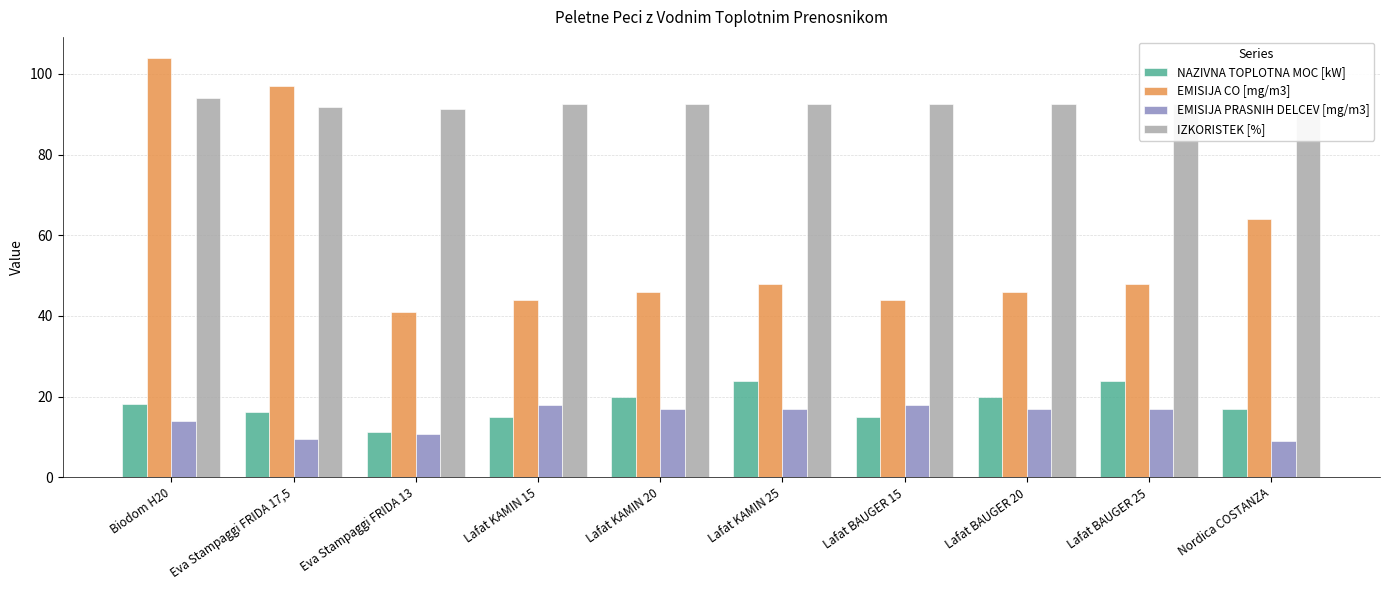

What is the approximate value of NAZIVNA TOPLOTNA MOC [kW] at Eva Stampaggi FRIDA 17,5?

16.3